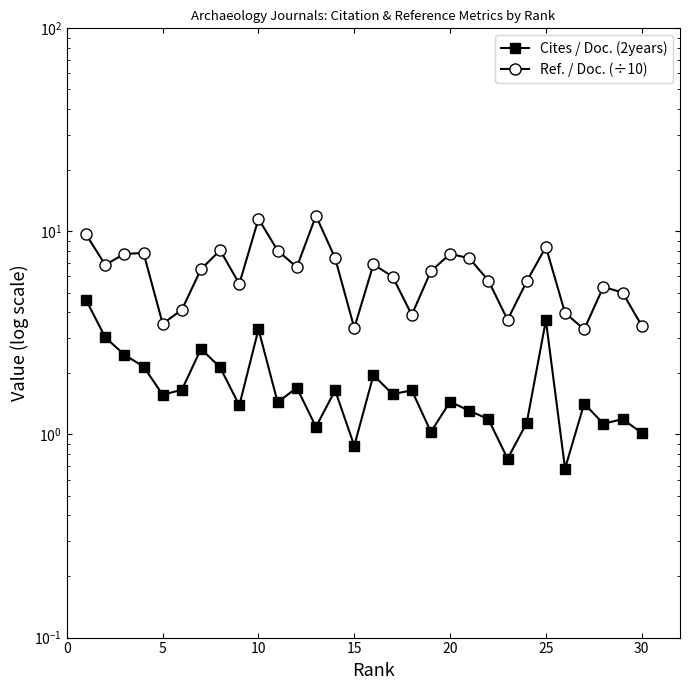

What is the value of the Cites / Doc. (2years) point at the 8th from the left?

2.1